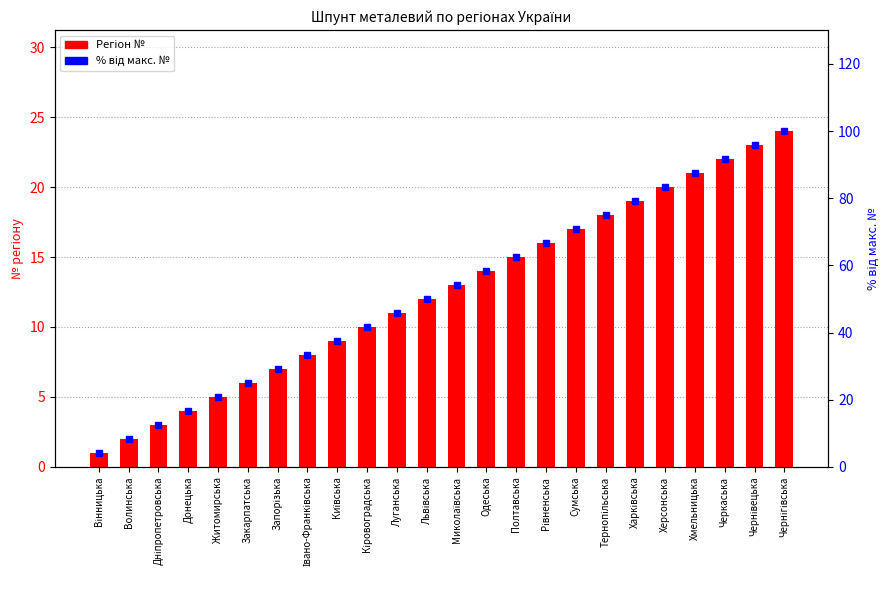

Reading left to right, transcribe all the data shown in this chart.

Регіон №: 1.0	2.0	3.0	4.0	5.0	6.0	7.0	8.0	9.0	10.0	11.0	12.0	13.0	14.0	15.0	16.0	17.0	18.0	19.0	20.0	21.0	22.0	23.0	24.0
відсоток від макс. №: 4.2	8.3	12.5	16.7	20.8	25.0	29.2	33.3	37.5	41.7	45.8	50.0	54.2	58.3	62.5	66.7	70.8	75.0	79.2	83.3	87.5	91.7	95.8	100.0